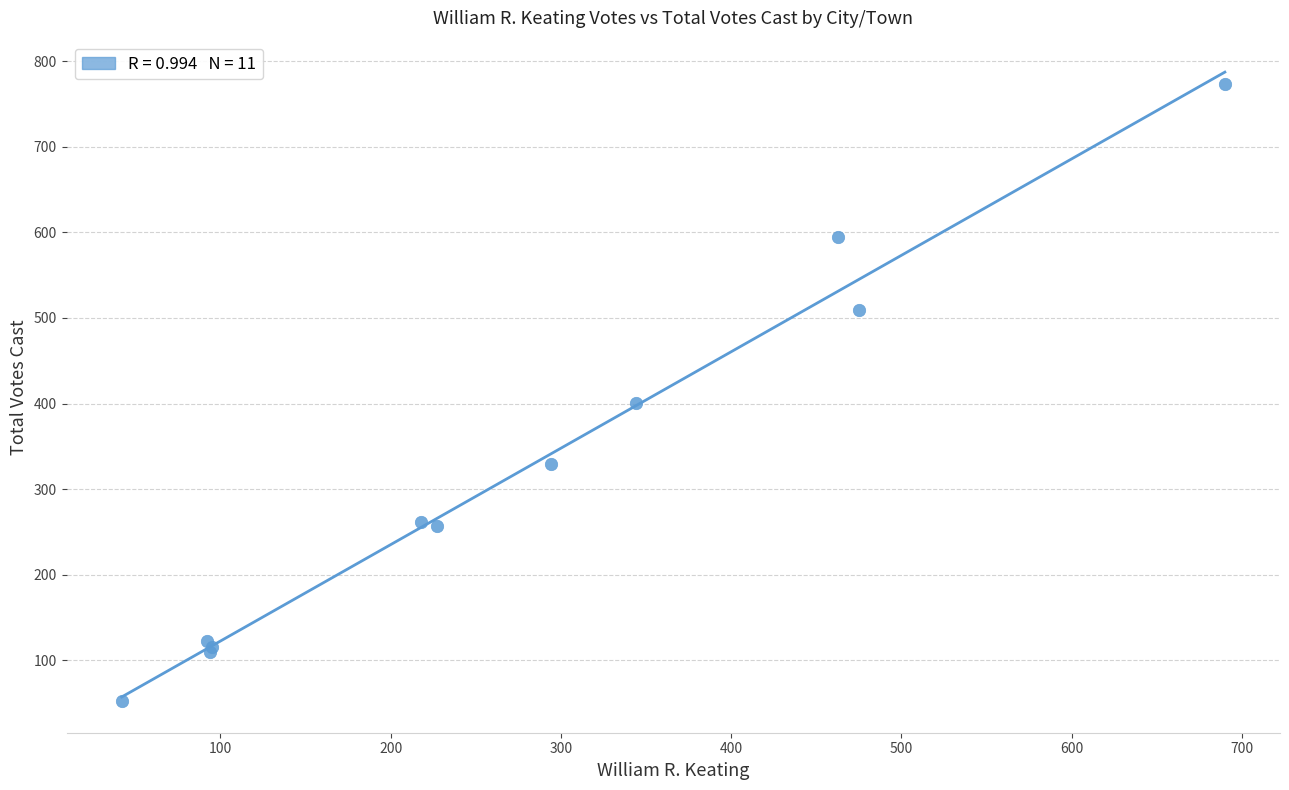

What Y value in the scatter plot is closest to 413?

401